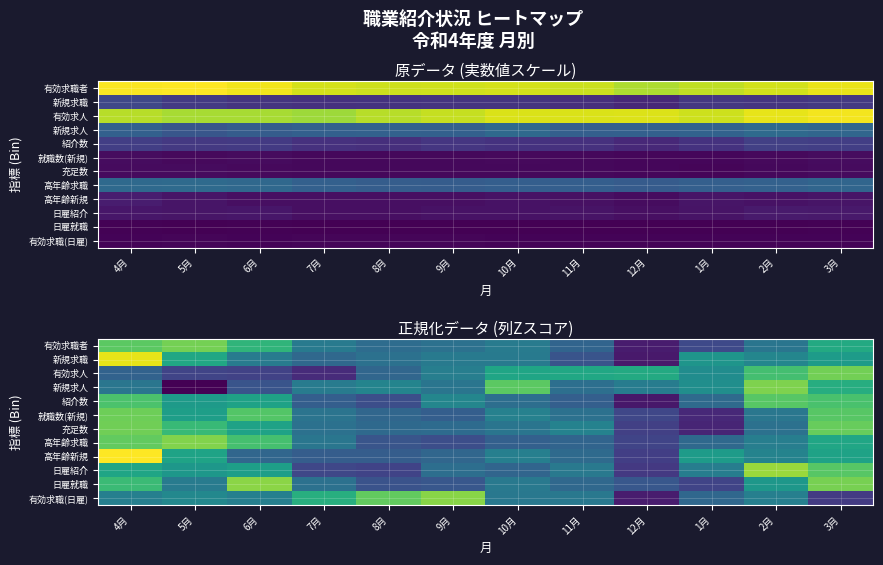

How many distinct data groups are displayed?

12